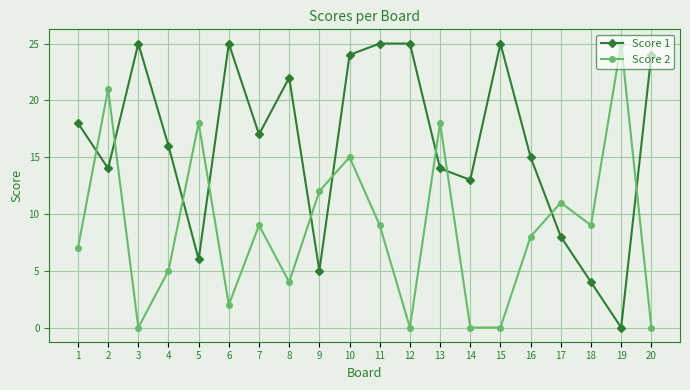

How many lines are shown in the chart?

2